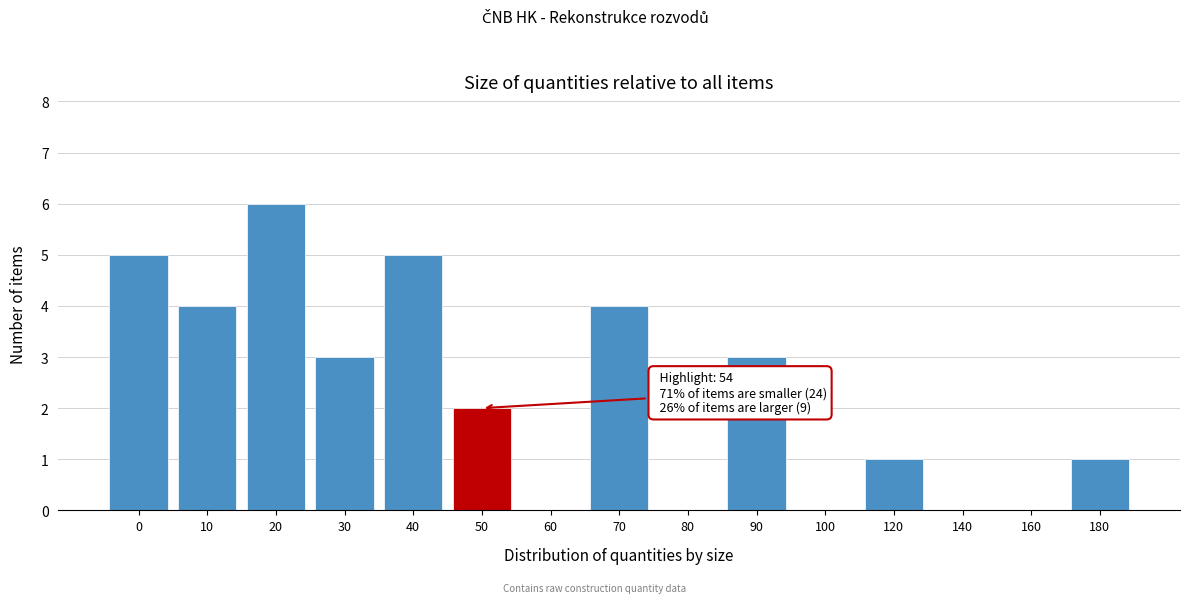

Reading left to right, list all the values displayed in this chart.

0=5	10=4	20=6	30=3	40=5	50=2	60=0	70=4	80=0	90=3	100=0	120=1	140=0	160=0	180=1